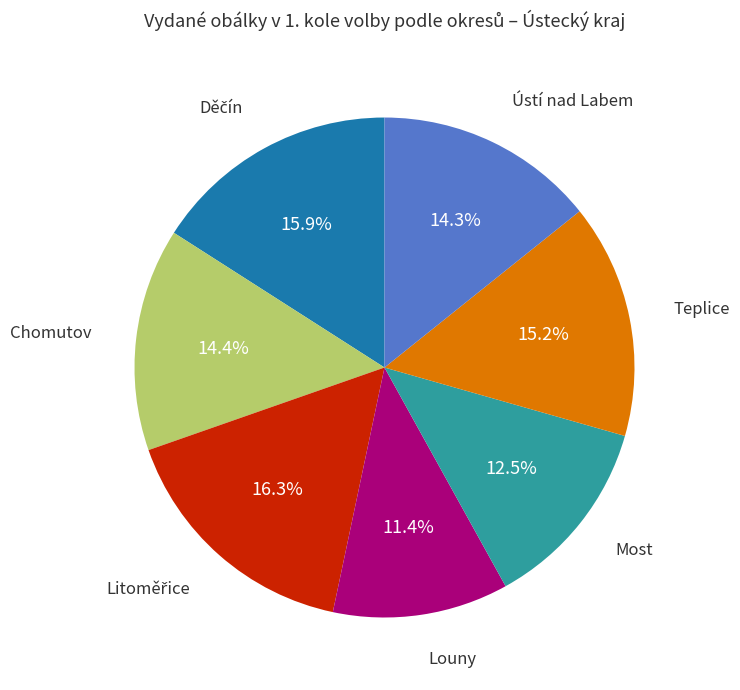

Is there any slice that represents more than half of the pie?

No